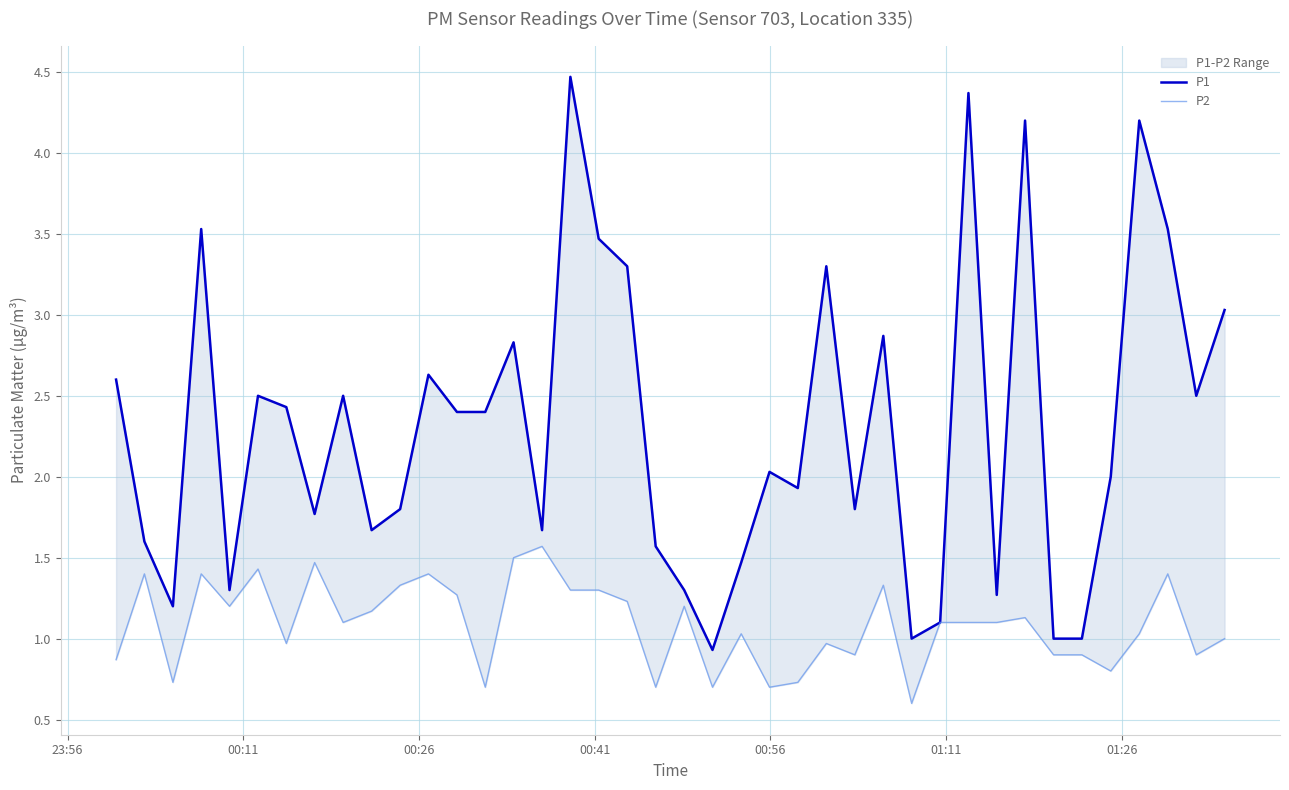

Does the chart have visible grid lines?

Yes